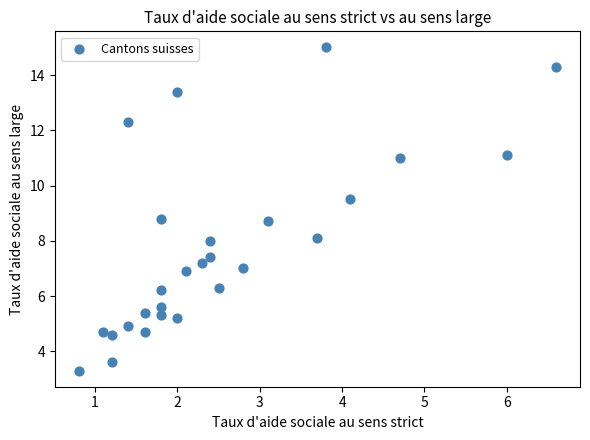

What is the range of Y values (max minus min)?

11.7